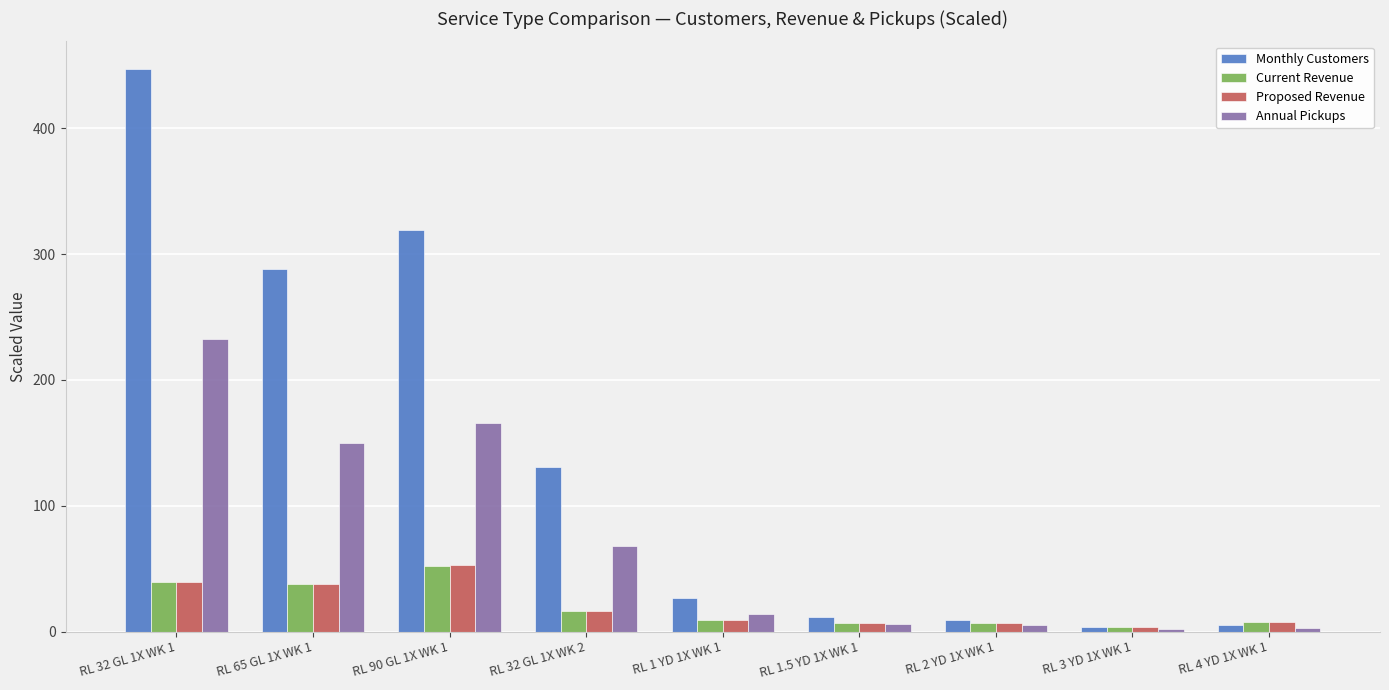

Between RL 32 GL 1X WK 2 and RL 1 YD 1X WK 1, which series saw the biggest shift?

Monthly Customers